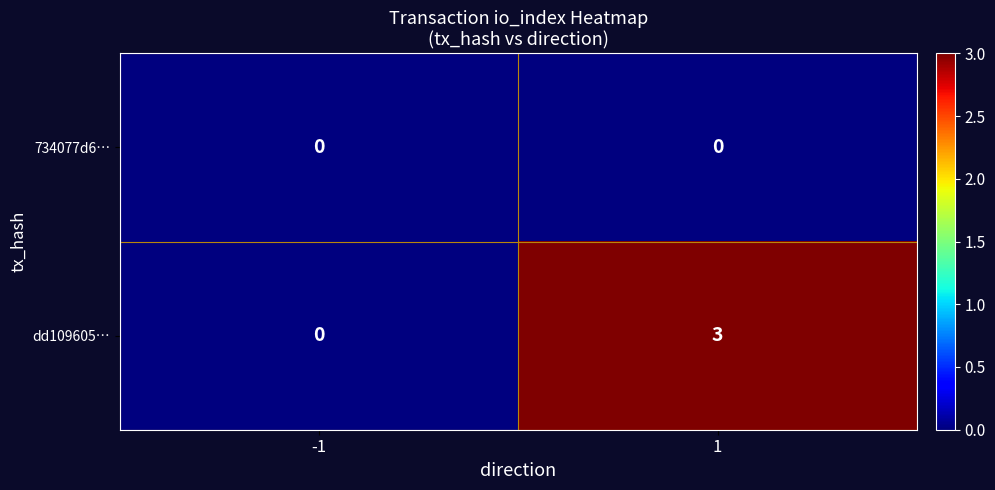

The dd109605… series shows 1 at -1. True or false?

False